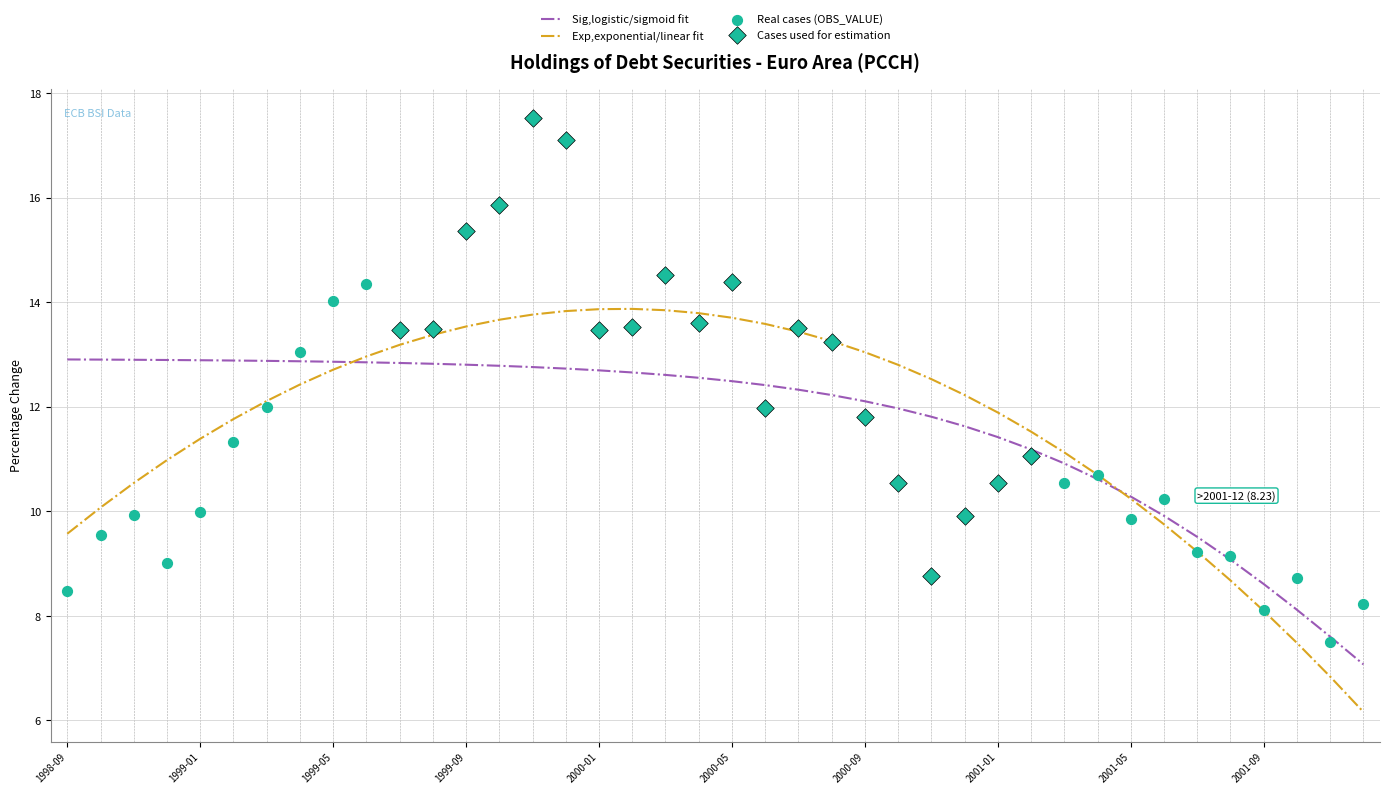

Which has a higher value, 2000-10 or 1998-10?

2000-10